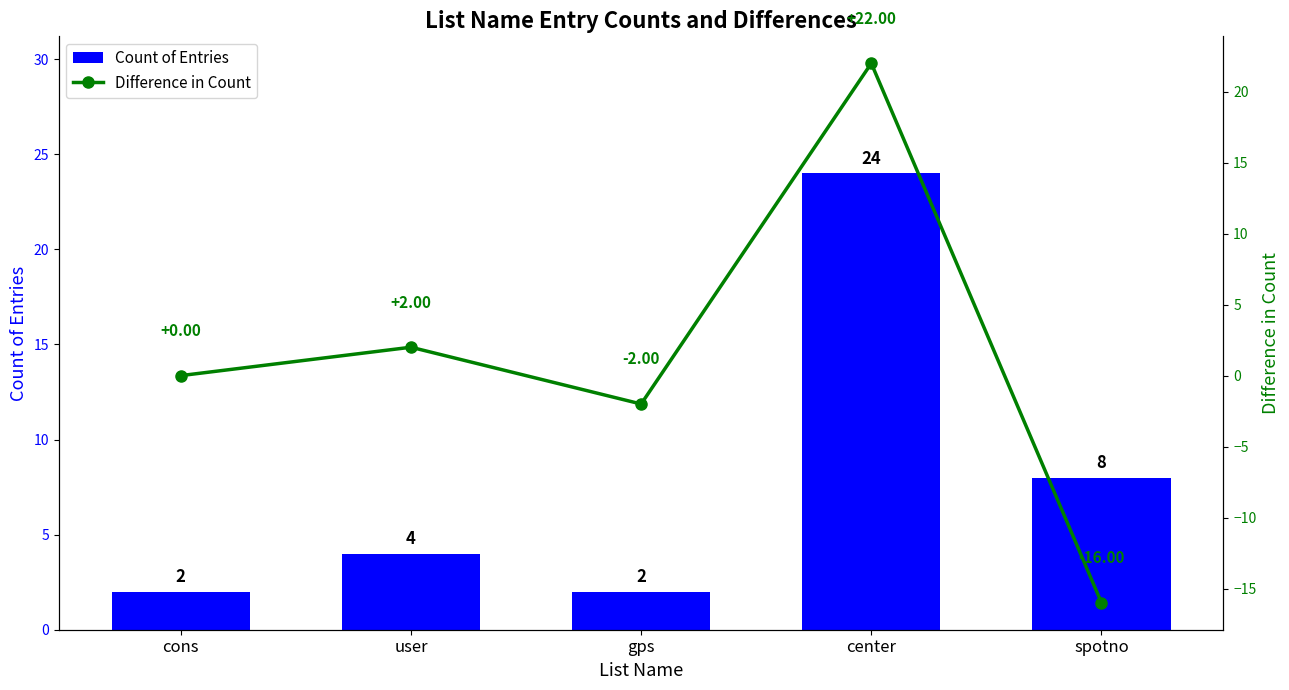

List the series in order of their peak value, lowest first.

Difference in Count, Count of Entries